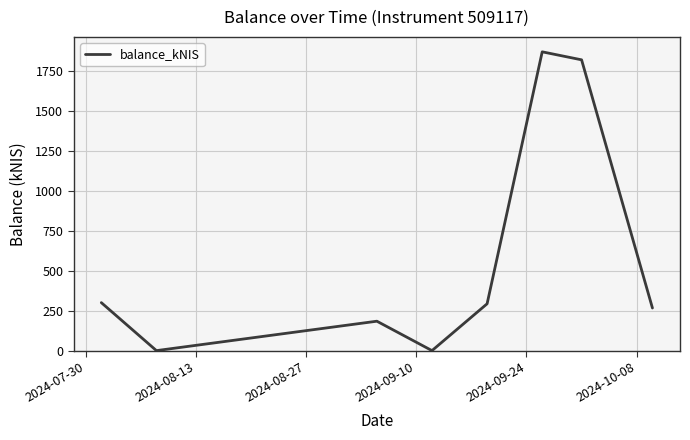

How many interior local valleys (lower than both neighbors) does the data have?

2